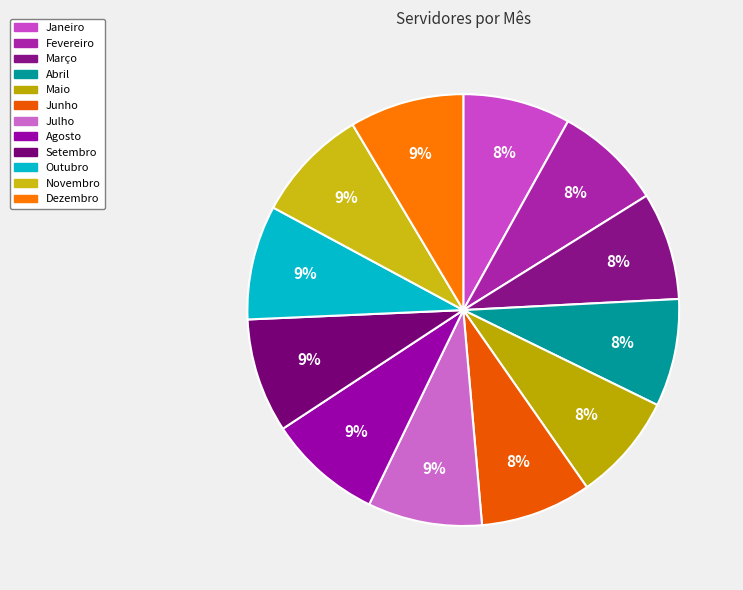

To the nearest percent, what is the difference between the largest and smallest slice percentages?

1%